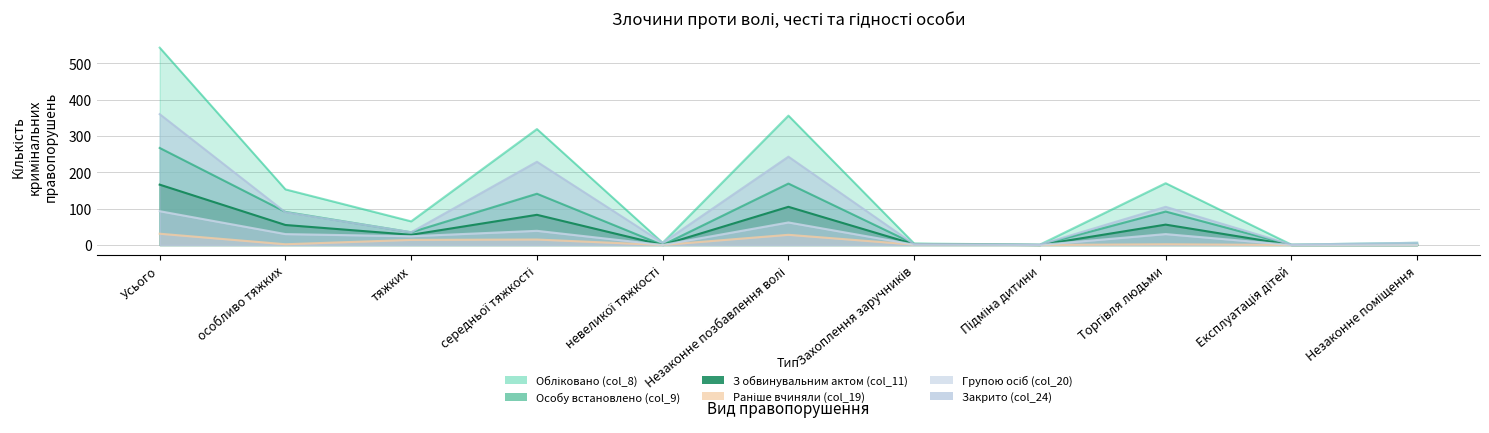

What is the total value across all series at Експлуатація дітей?

2